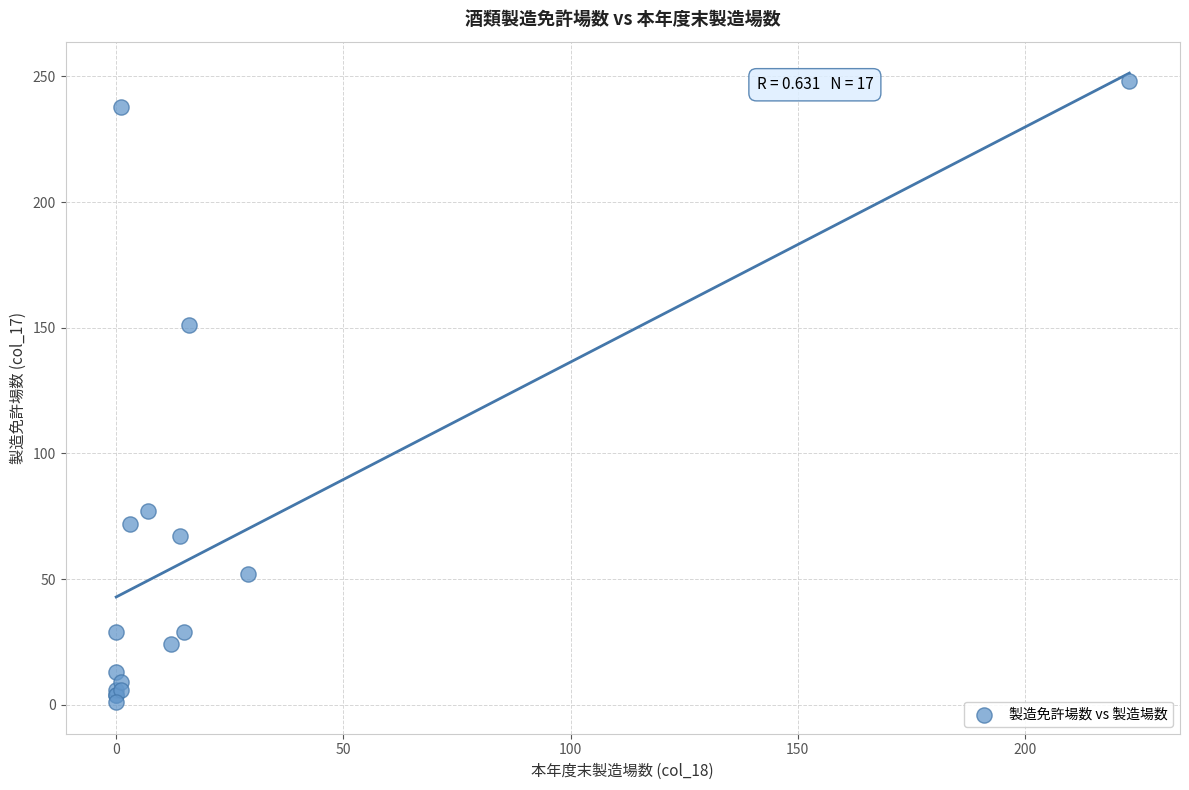

What Y value in the scatter plot is closest to 124?

151